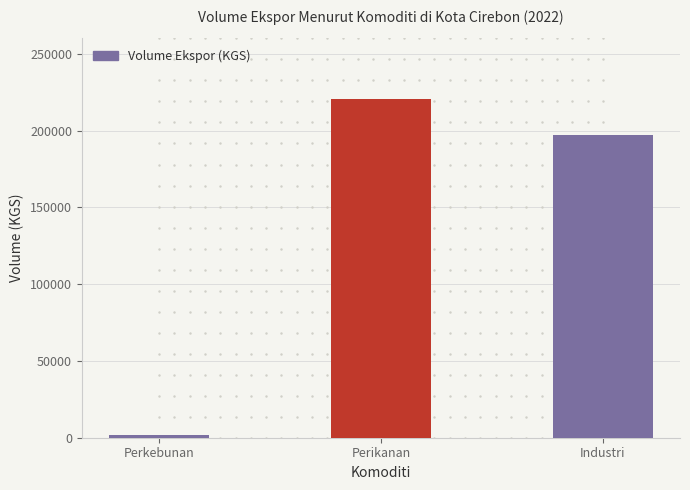

The chart shows a value of 103599.8 at Industri. True or false?

False